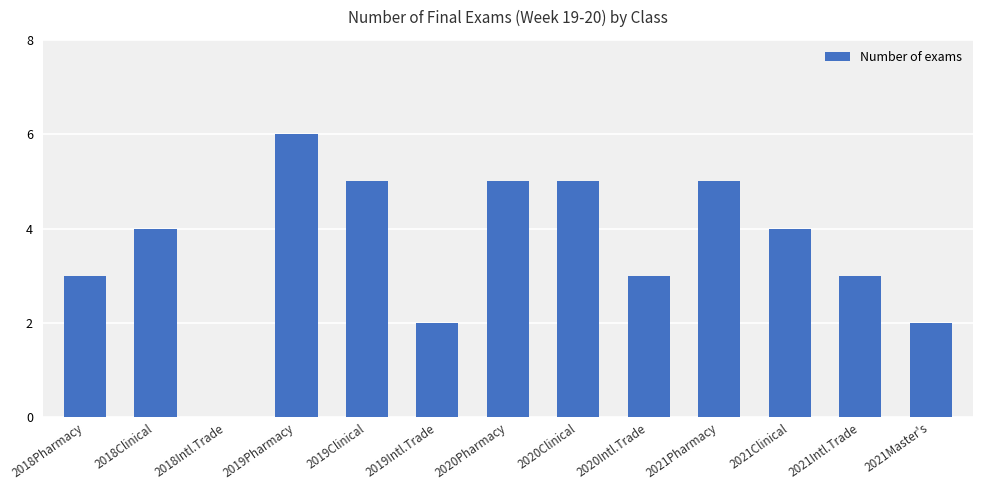

What is the change in value from 2018Pharmacy to 2021Pharmacy?

+2